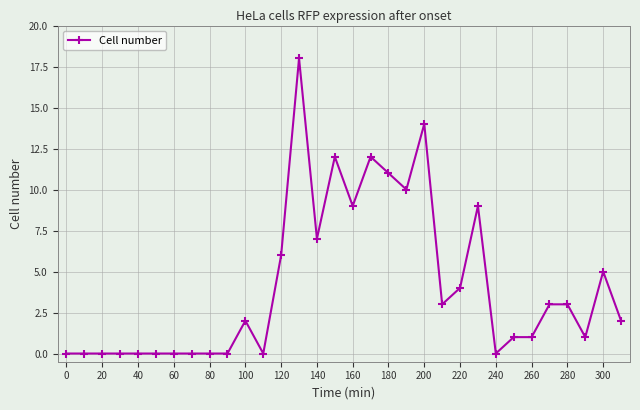

What is the value of the 13th point from the left?

6